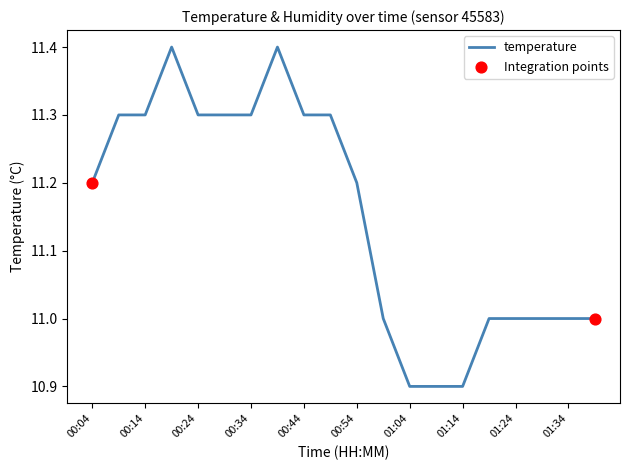

What is the smallest value displayed?

10.9